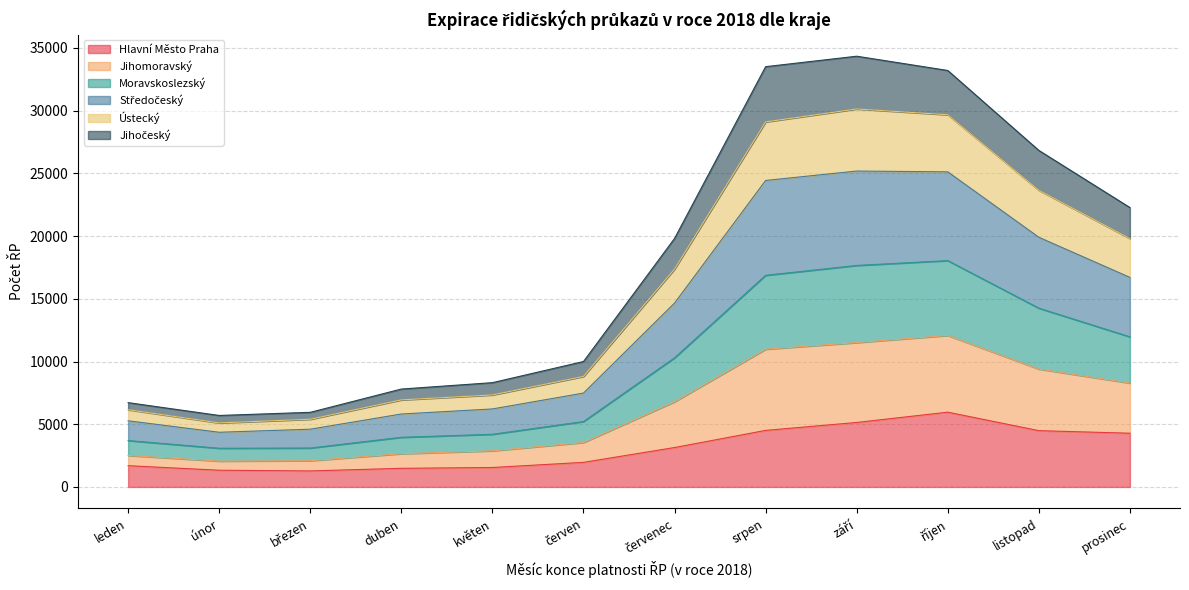

Does the chart have visible grid lines?

Yes